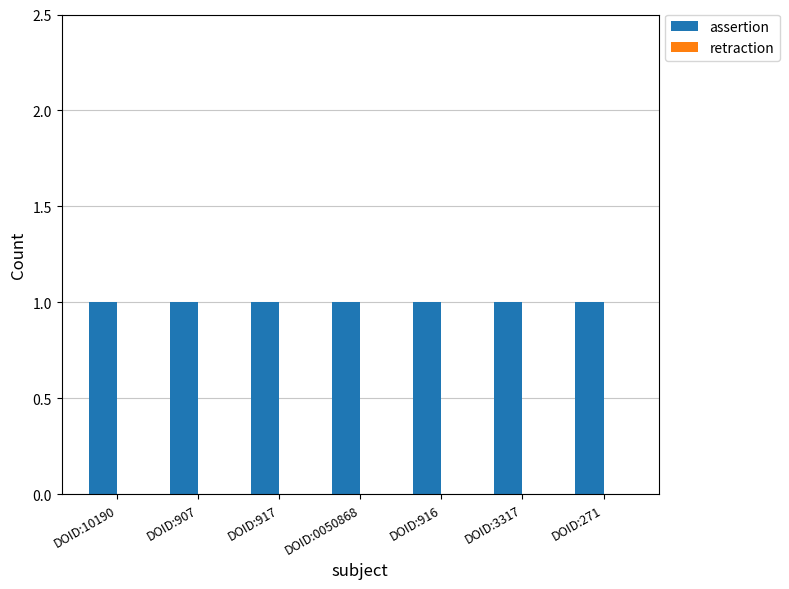

Rank the series by their average value, from highest to lowest.

assertion, retraction